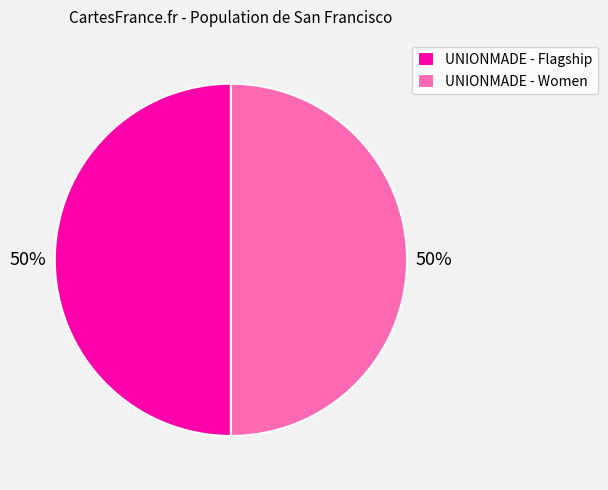

To the nearest percent, what is the average slice percentage?

50%